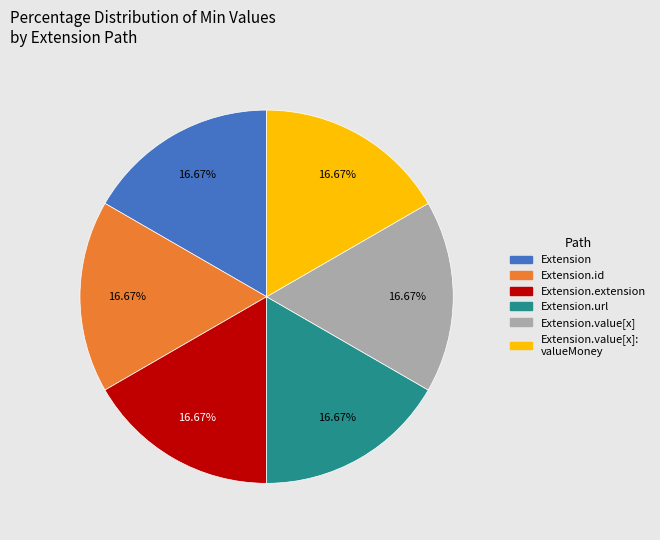

Is there a majority slice in this chart?

No